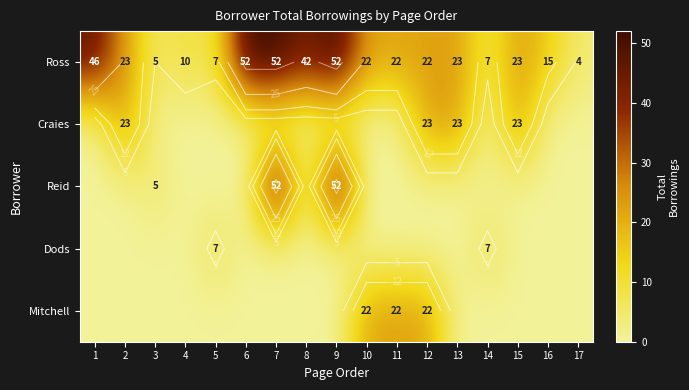

Is it true that Craies equals 0 at 6?

True